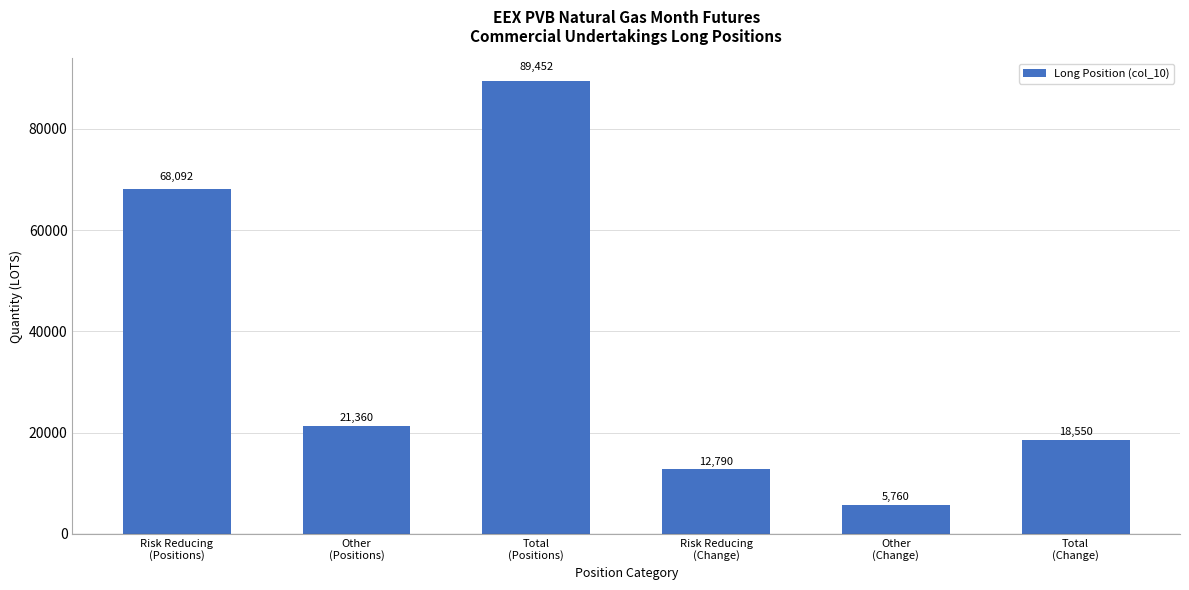

Reading left to right, what are all the values shown in this chart?

68092	21360	89452	12790	5760	18550